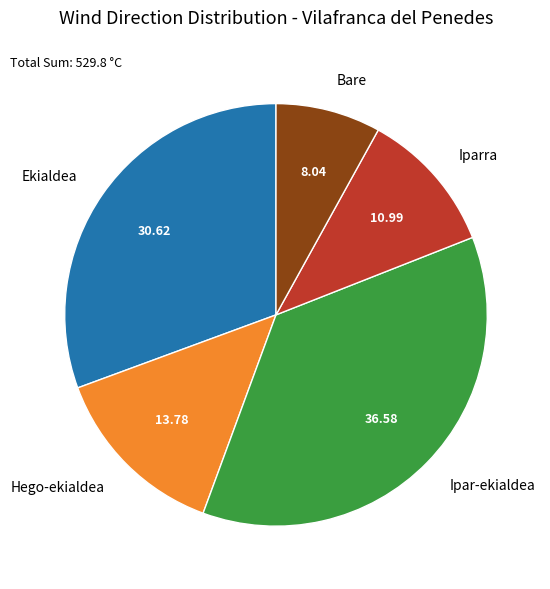

Does Hego-ekialdea account for over 50% of the chart?

No